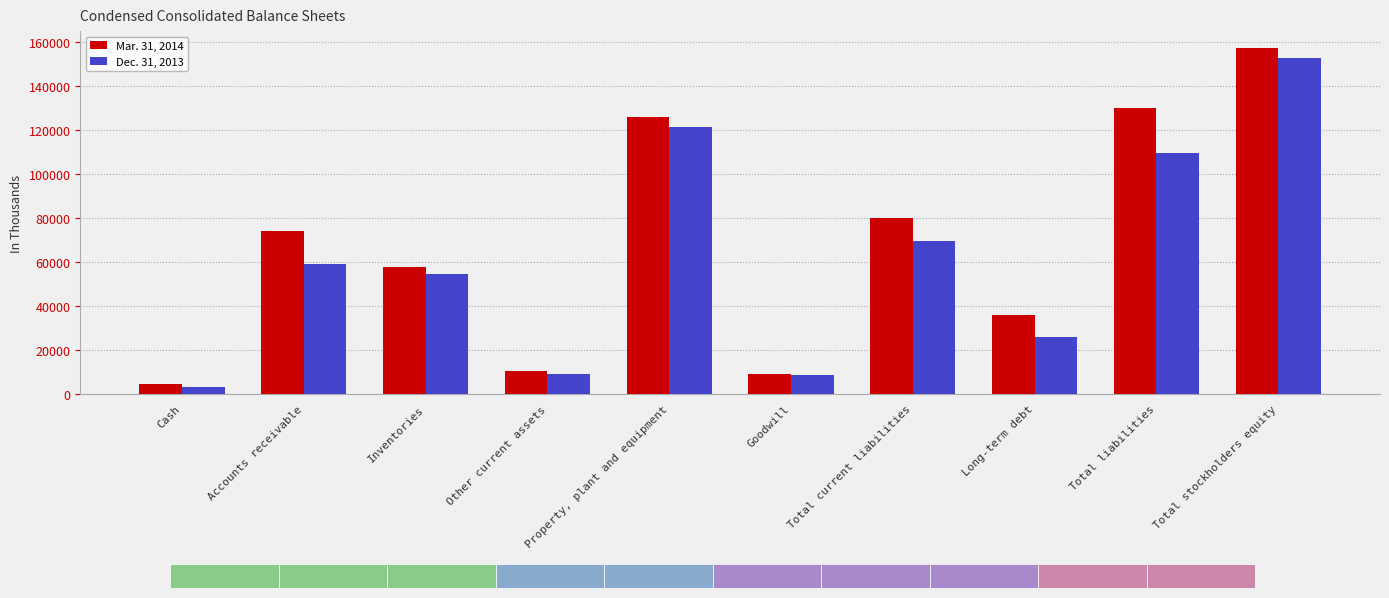

What is the value of the Mar. 31, 2014 bar at the 9th from the left?

129967